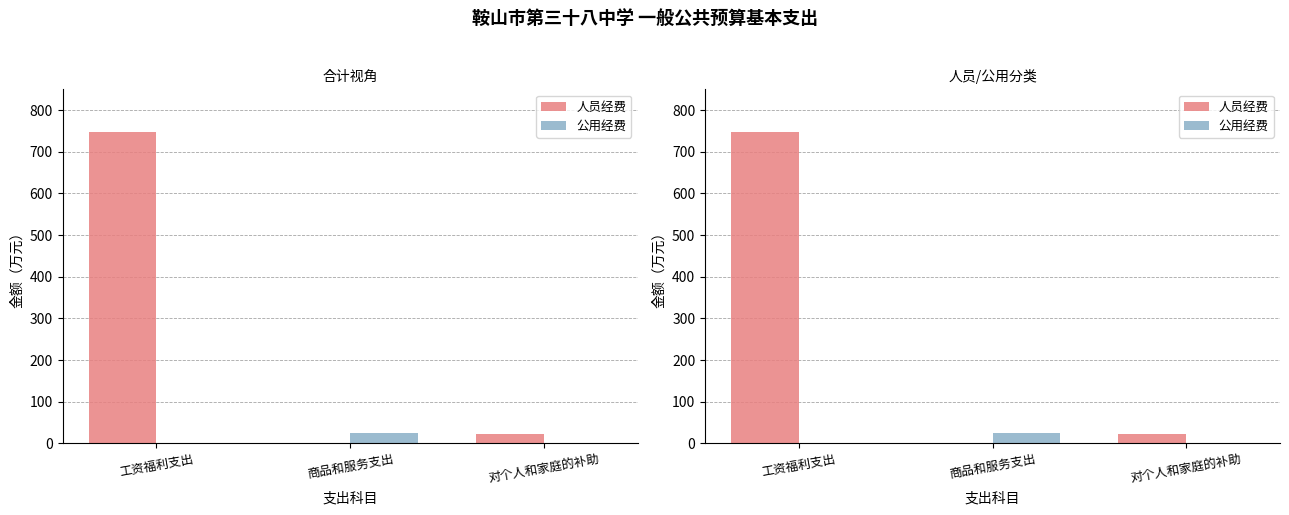

Which category has the lowest value across all series?

商品和服务支出